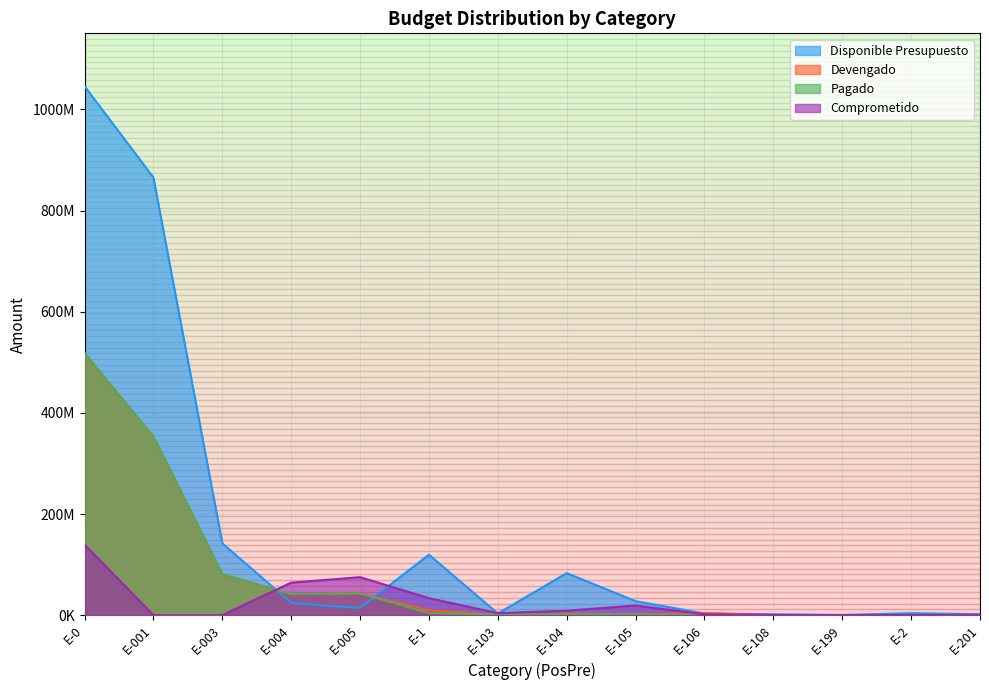

What is the total value across all series at E-0?

2221781481.6